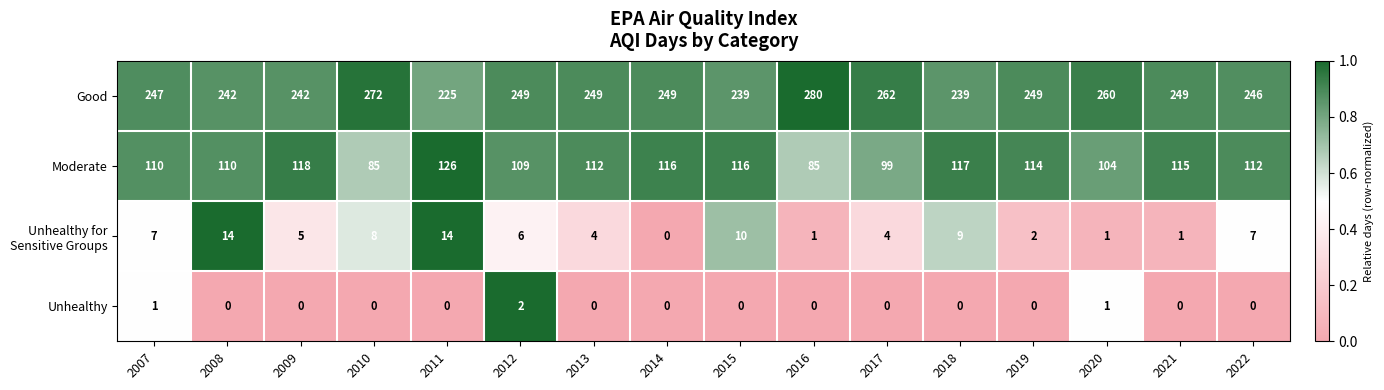

What is the total value across all series at 2013?

365